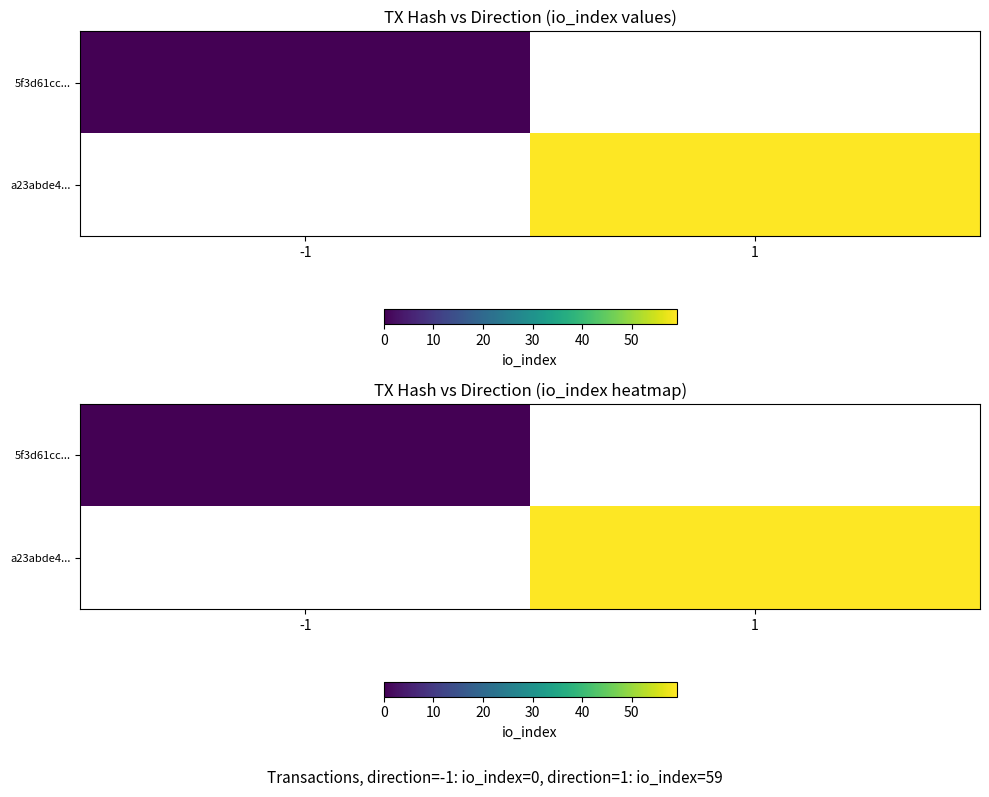

Is it true that a23abde4... equals 22.8 at 1?

False